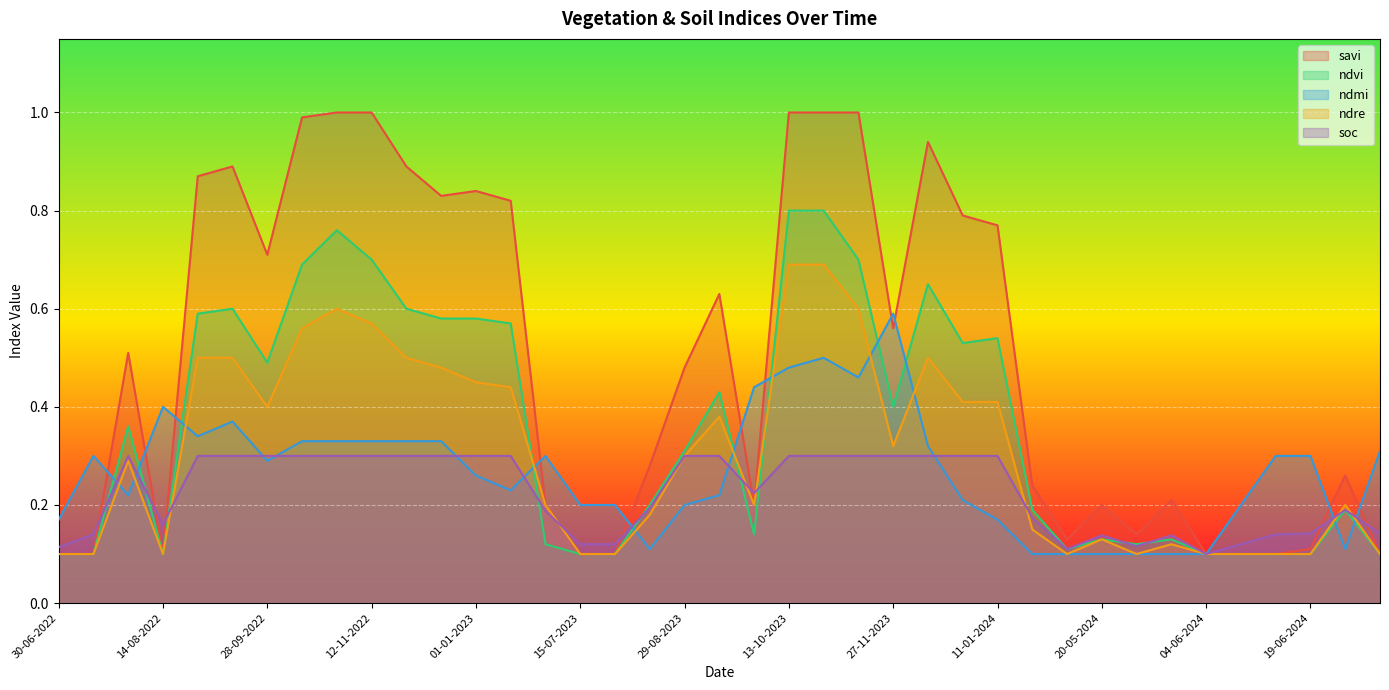

True or false: ndvi and savi cross at least once.

False